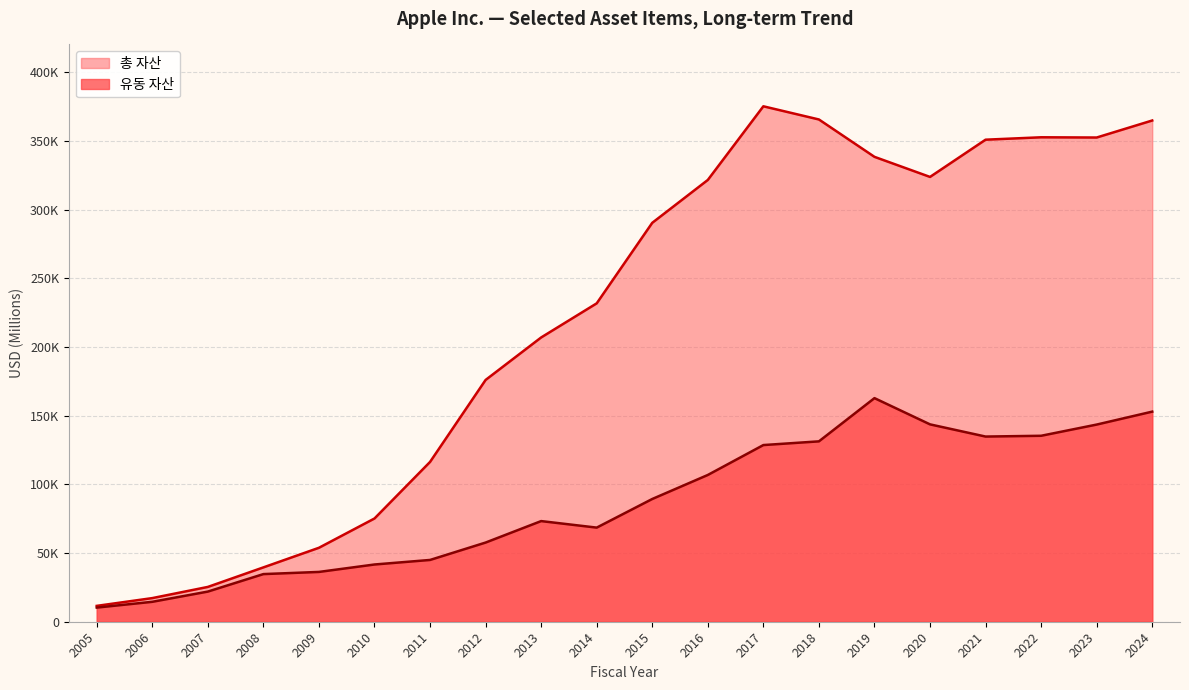

Which has a higher value, 2010 or 2017?

2017